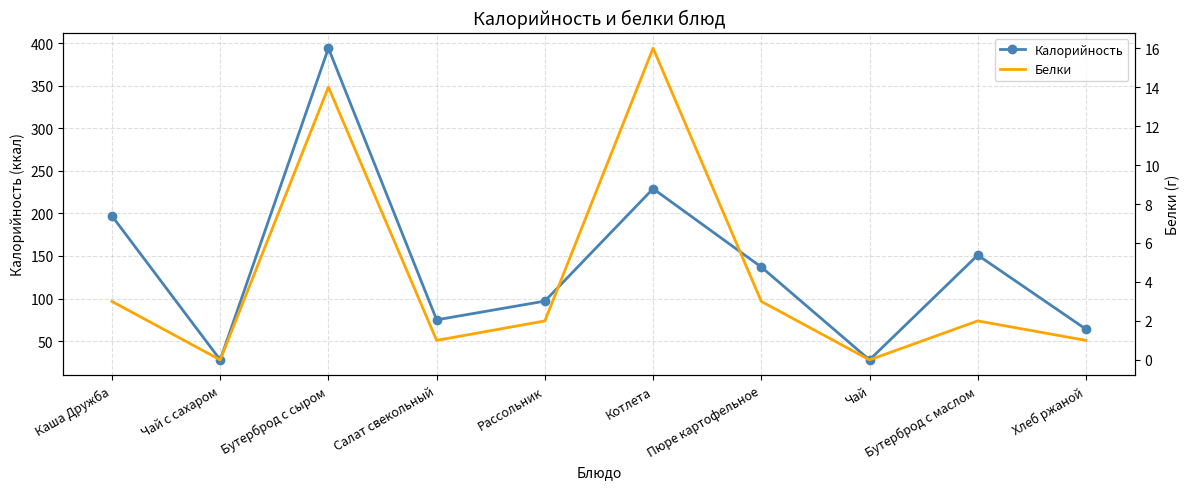

How many interior local valleys does the Белки series have?

3